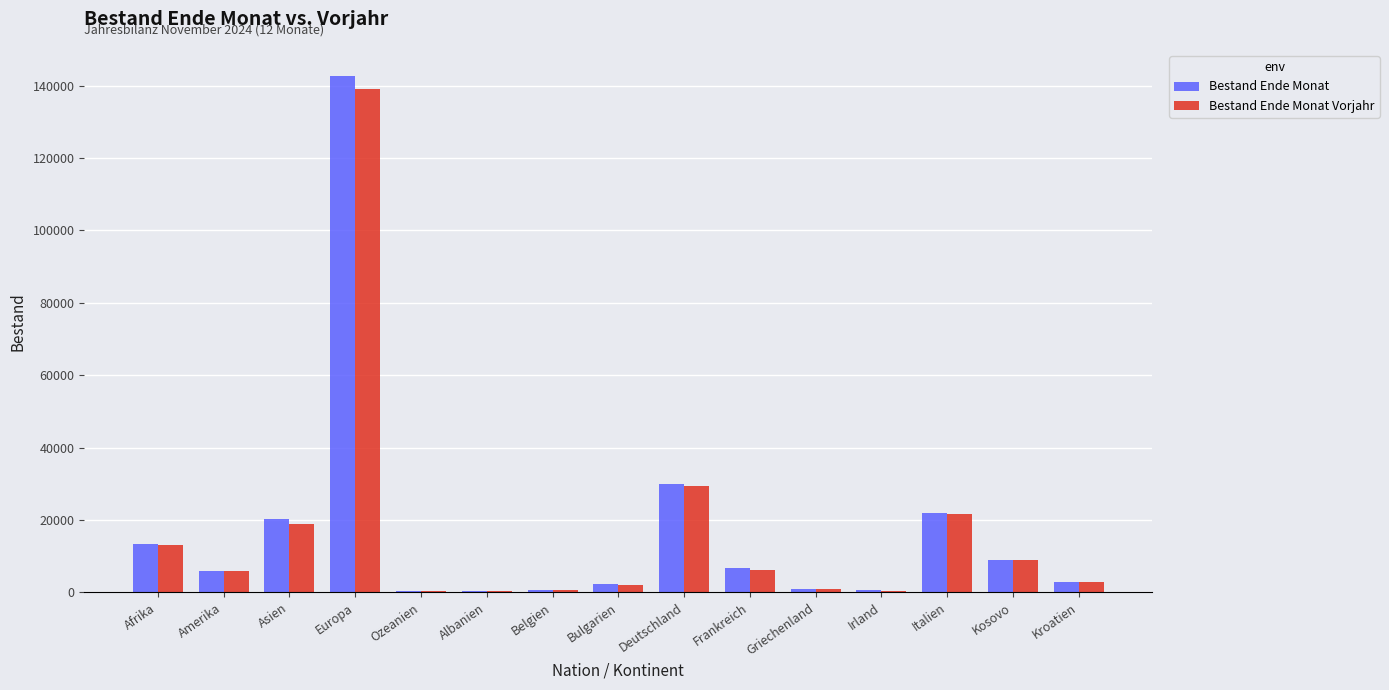

True or false: Bestand Ende Monat has a value of 6363 at Afrika.

False